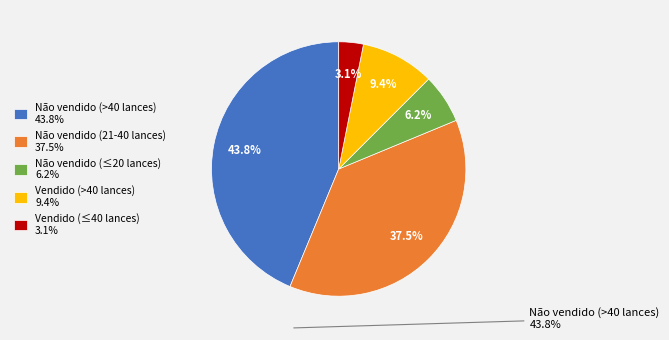

What percentage do Não vendido (>40 lances) 43.8% and Vendido (≤40 lances) 3.1% together represent?

46.9%